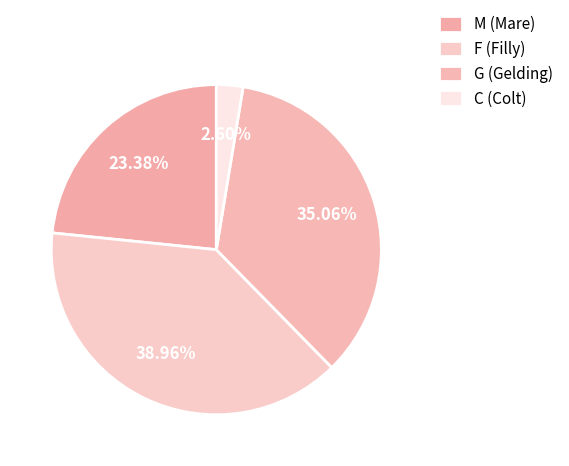

Which slice is the largest?

F